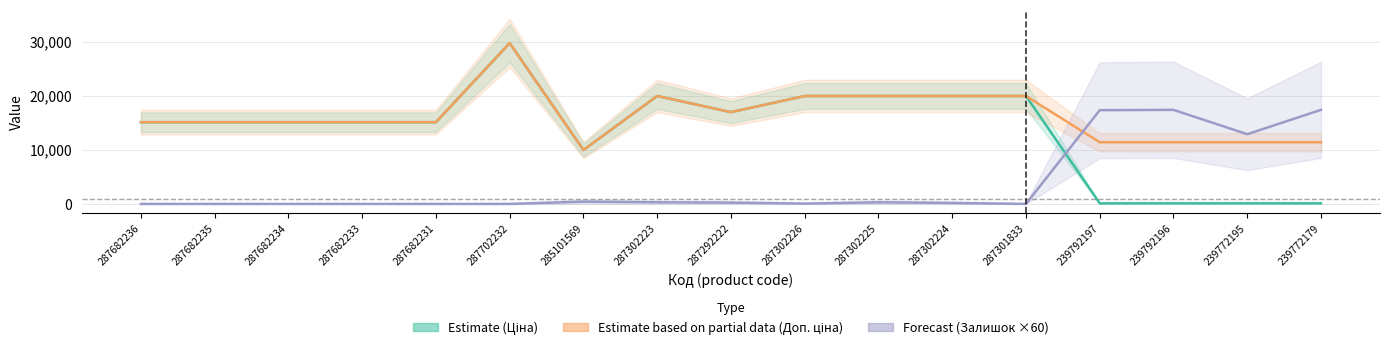

Reading left to right, what are all the values shown in this chart?

Ціна: 287682236=15120.0	287682235=15120.0	287682234=15120.0	287682233=15120.0	287682231=15120.0	287702232=29747.2	285101569=9975.0	287302223=19964.2	287292222=16976.3	287302226=19964.2	287302225=19964.2	287302224=19964.2	287301833=19964.2	239792197=114.1	239792196=114.1	239772195=114.1	239772179=114.1
Доп. ціна: 287682236=15120.0	287682235=15120.0	287682234=15120.0	287682233=15120.0	287682231=15120.0	287702232=29747.2	285101569=9975.0	287302223=19964.2	287292222=16976.3	287302226=19964.2	287302225=19964.2	287302224=19964.2	287301833=19964.2	239792197=11410.0	239792196=11410.0	239772195=11410.0	239772179=11410.0
Залишок: 287682236=0.0	287682235=0.0	287682234=0.0	287682233=0.0	287682231=0.0	287702232=0.0	285101569=420.0	287302223=300.0	287292222=240.0	287302226=60.0	287302225=300.0	287302224=180.0	287301833=0.0	239792197=17340.0	239792196=17400.0	239772195=12900.0	239772179=17400.0